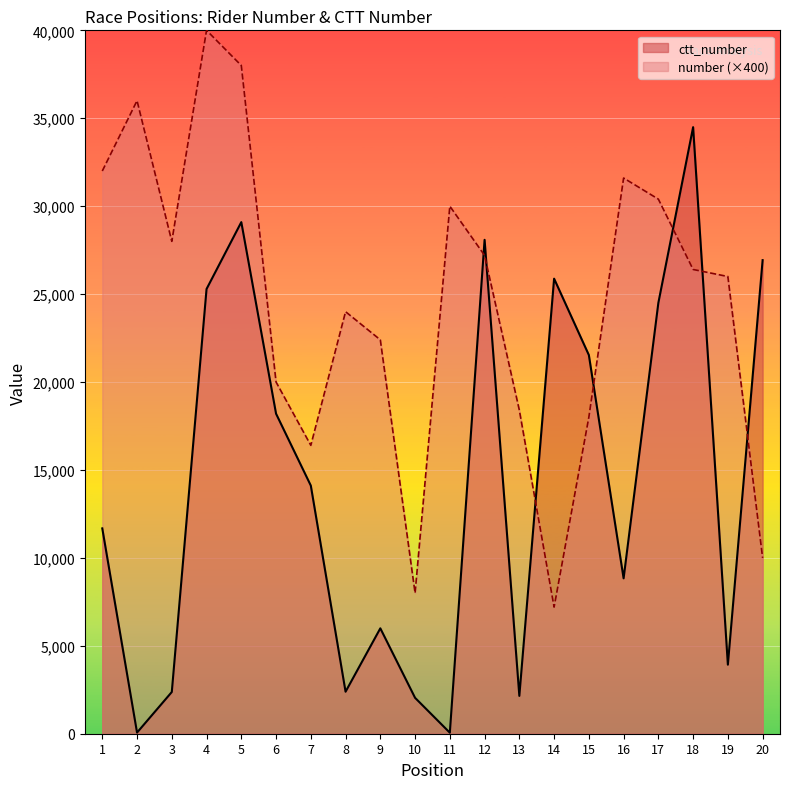

True or false: ctt_number has a value of 78 at 11.

False